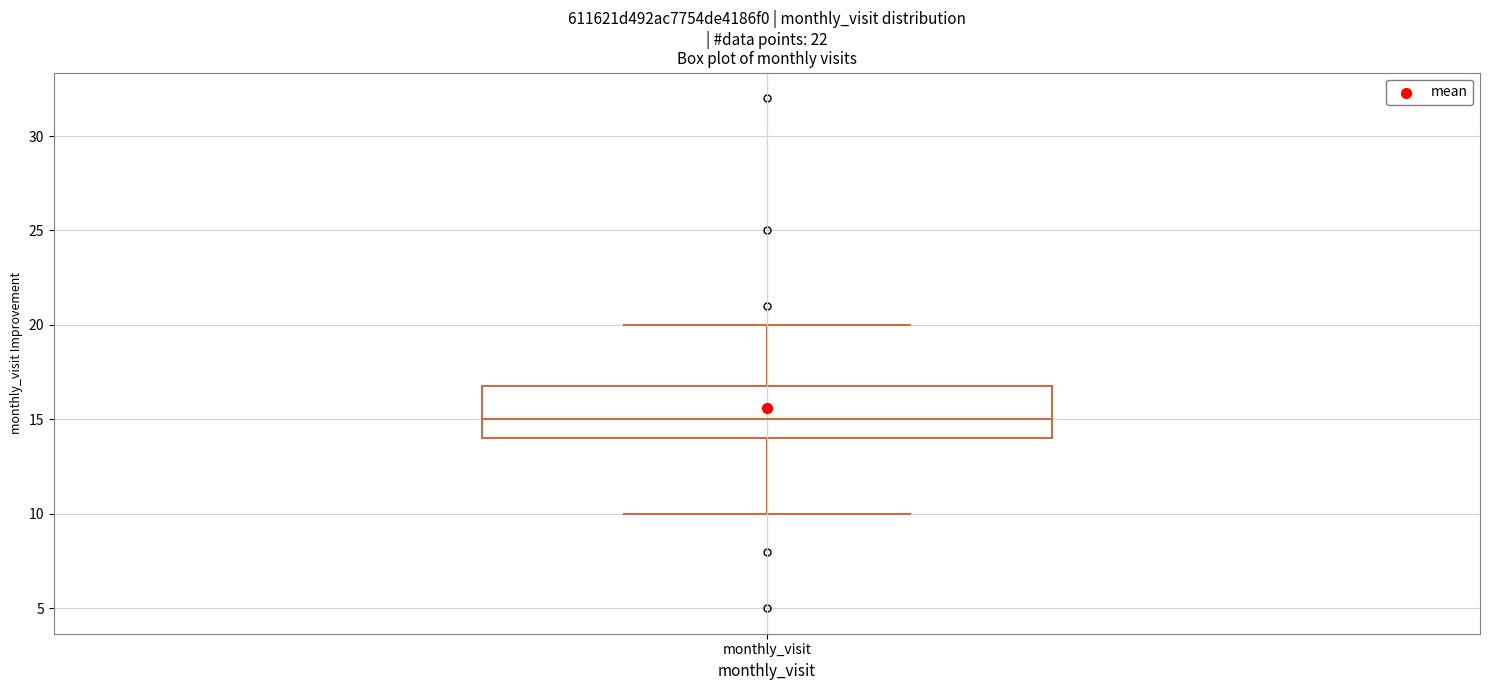

Read this box plot against the y-axis: the position of the median line, the range covered by the box, and the ends of both whiskers. The values are not printed on the chart, so give them approximately, as read against the axis.

median 15, box 14 to 17, whiskers 10 to 20